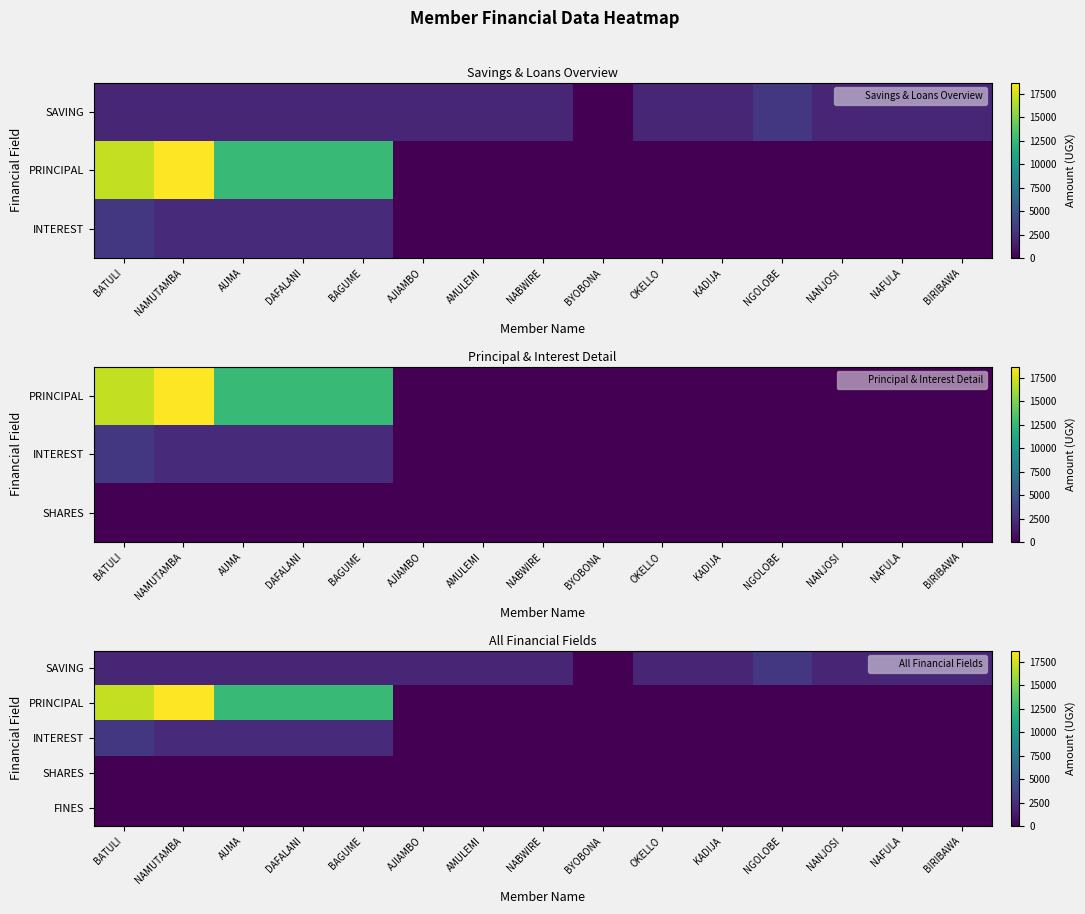

Which category has the highest value across all series?

NAMUTAMBA